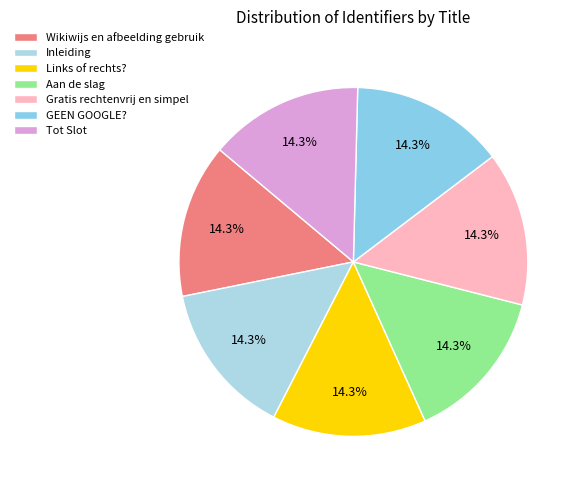

Is it true that Tot Slot is 8% of the pie?

False